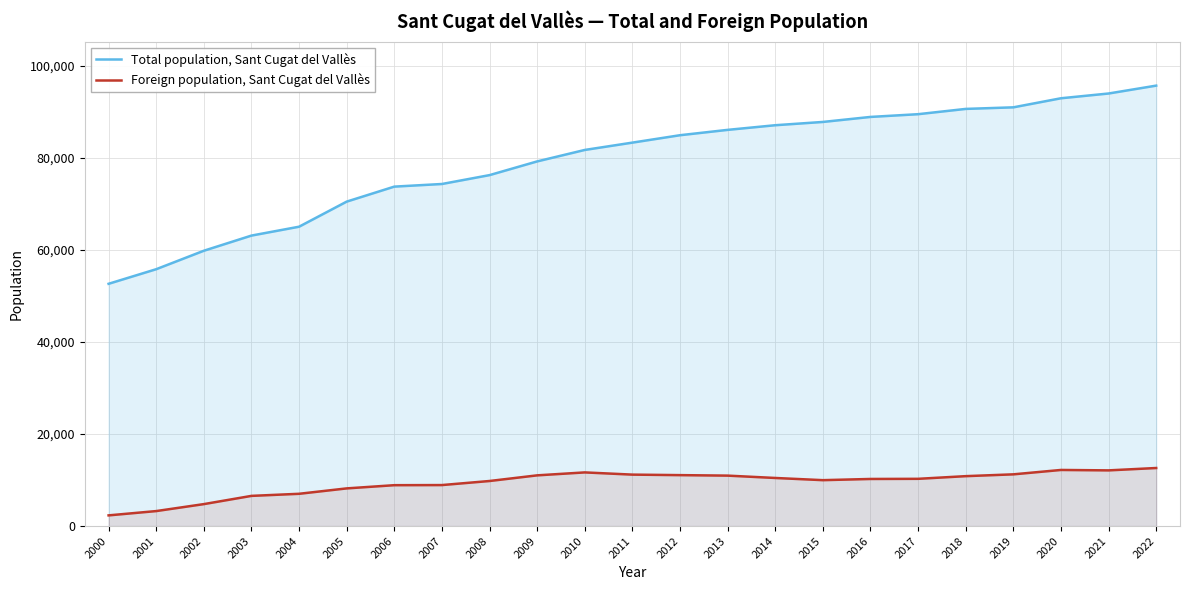

What is the minimum value for Total population, Sant Cugat del Vallès?

52654